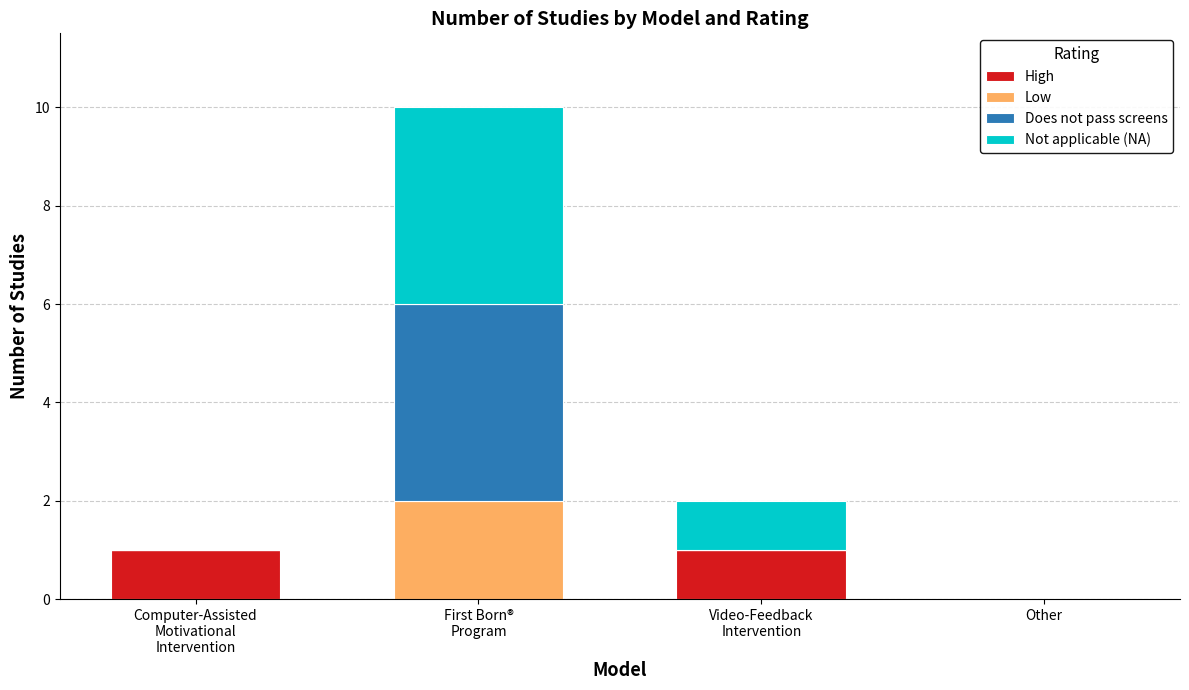

Are the bars horizontal?

No